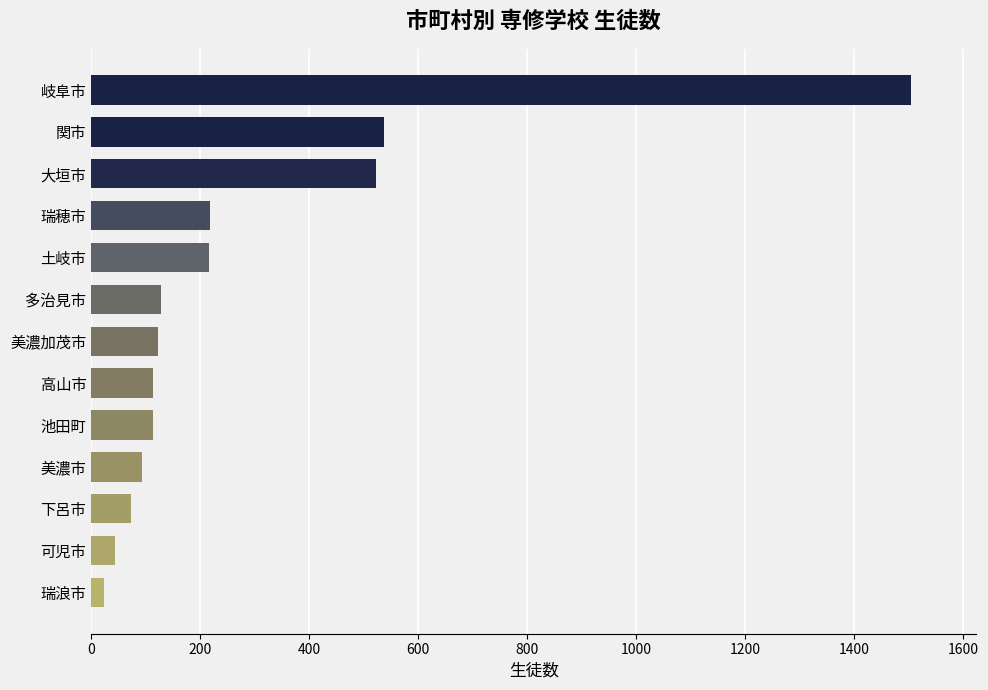

What is the difference between the values at 土岐市 and 下呂市?

144